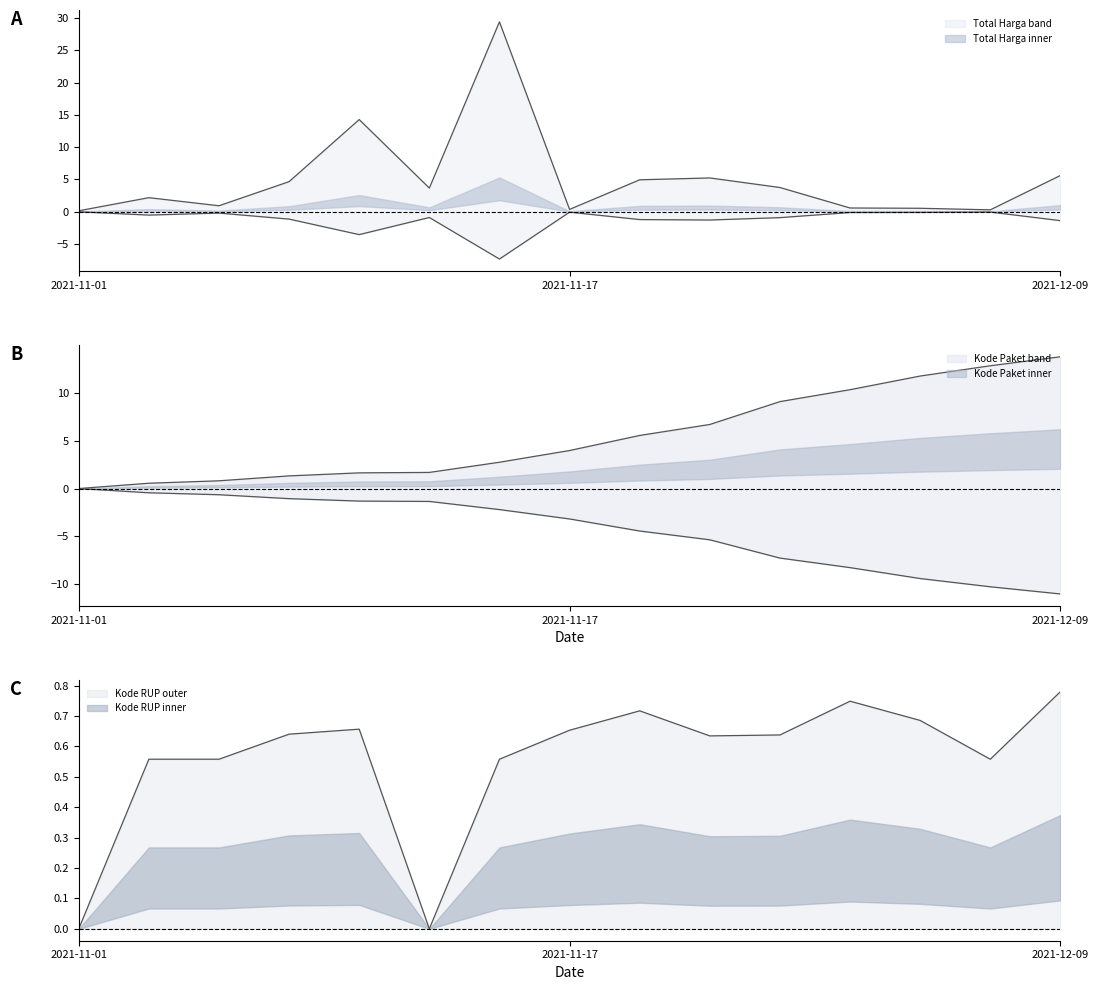

Reading left to right, list all the values displayed in this chart.

Total Harga (M IDR): 2021-11-01=0.1	2021-11-03=2.2	2021-11-04=0.9	2021-11-05=4.6	2021-11-07=14.3	2021-11-08=3.6	2021-11-11=29.4	2021-11-17=0.3	2021-11-22=4.9	2021-11-24=5.2	2021-11-28=3.7	2021-12-01=0.6	2021-12-03=0.5	2021-12-07=0.3	2021-12-09=5.6
Kode Paket: 2021-11-01=0.0	2021-11-03=0.6	2021-11-04=0.8	2021-11-05=1.3	2021-11-07=1.6	2021-11-08=1.7	2021-11-11=2.7	2021-11-17=4.0	2021-11-22=5.5	2021-11-24=6.7	2021-11-28=9.1	2021-12-01=10.3	2021-12-03=11.7	2021-12-07=12.8	2021-12-09=13.7
Kode RUP (scaled): 2021-11-01=0.0	2021-11-03=0.6	2021-11-04=0.6	2021-11-05=0.6	2021-11-07=0.7	2021-11-08=0.0	2021-11-11=0.6	2021-11-17=0.7	2021-11-22=0.7	2021-11-24=0.6	2021-11-28=0.6	2021-12-01=0.7	2021-12-03=0.7	2021-12-07=0.6	2021-12-09=0.8